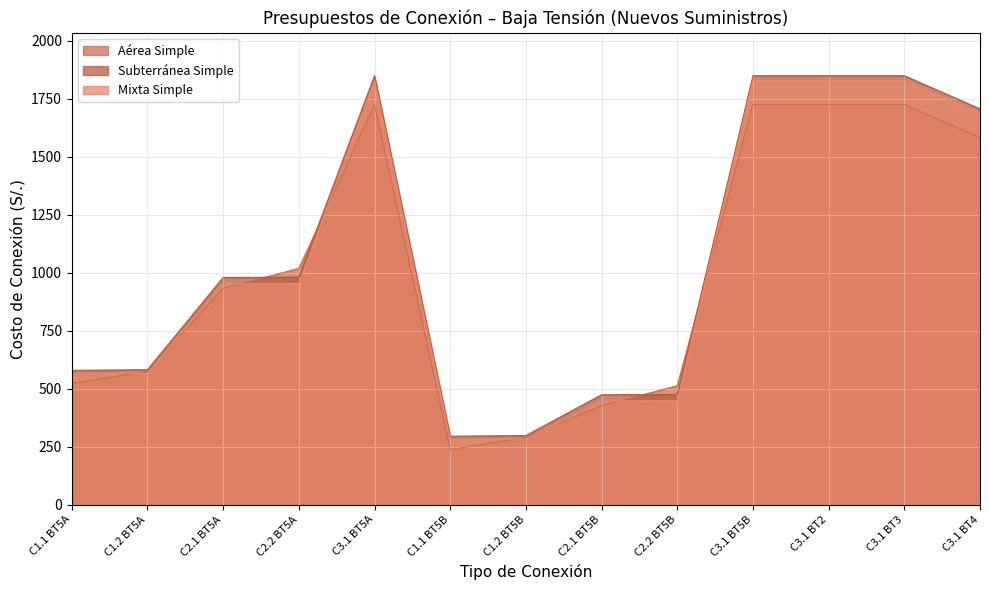

What is the sum of all Subterránea Simple values?

13771